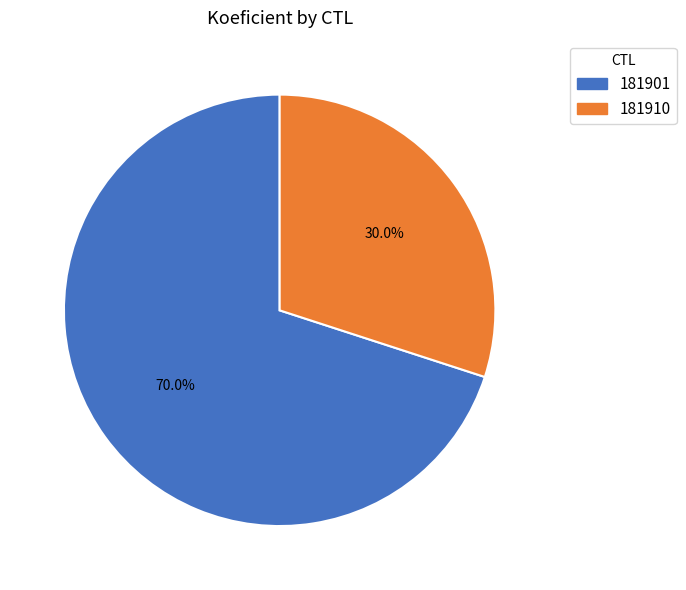

To the nearest percent, what is the difference between the 181910 and 181901 slice percentages?

40%